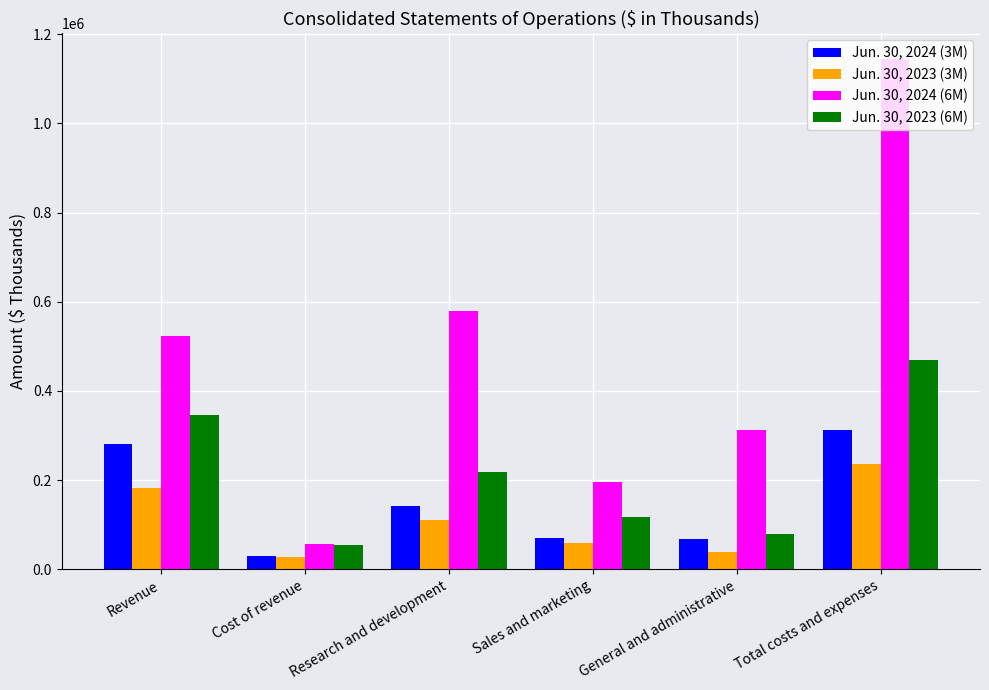

Between Sales and marketing and General and administrative, which series saw the biggest shift?

Jun. 30, 2024 (6M)